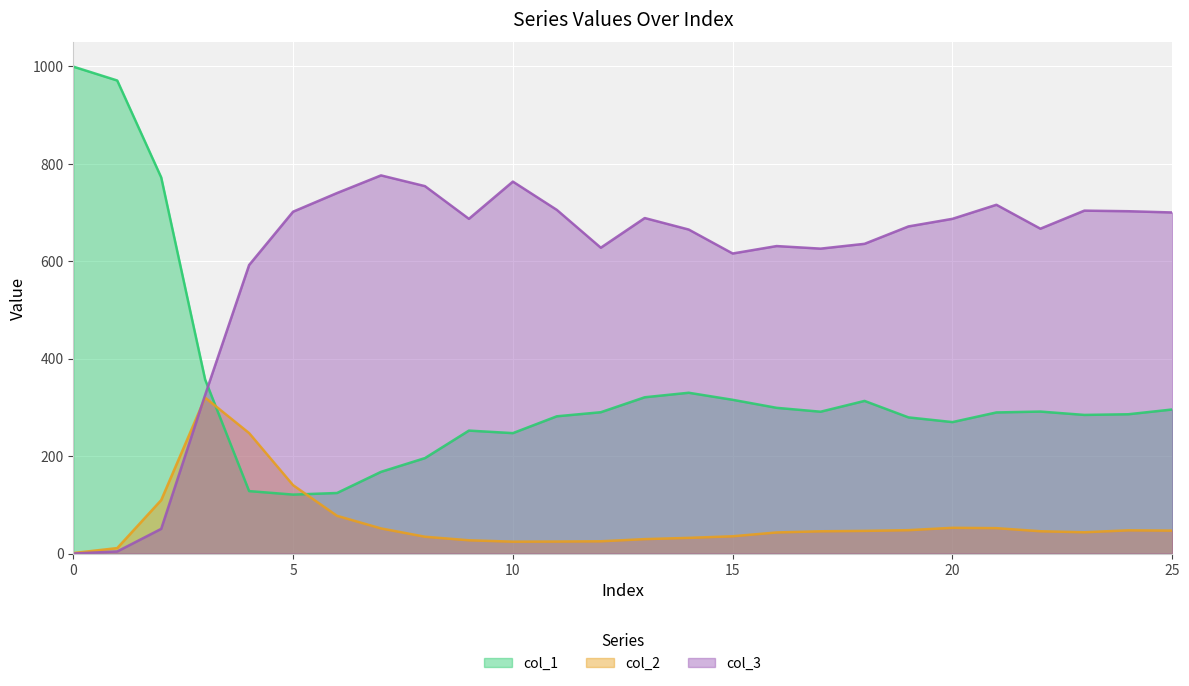

How many values in col_3 are above zero?

25